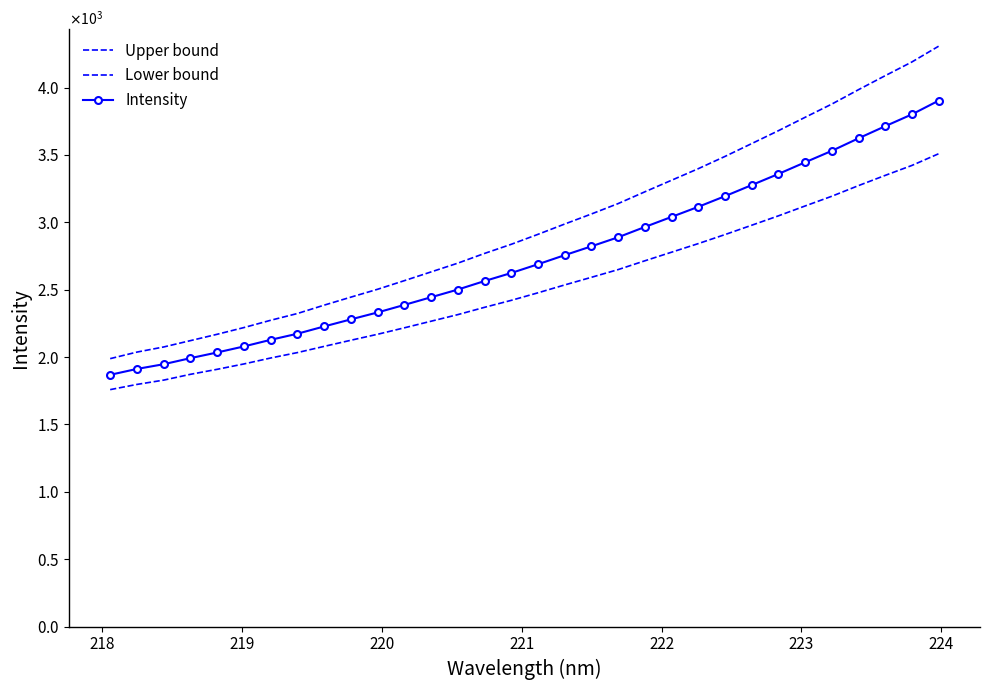

How many distinct data groups are displayed?

3